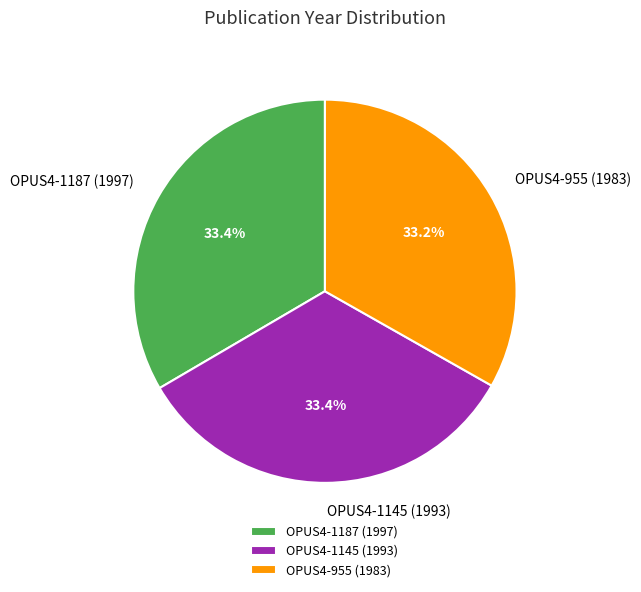

The OPUS4-955 (1983) slice represents 33% of the pie. True or false?

True